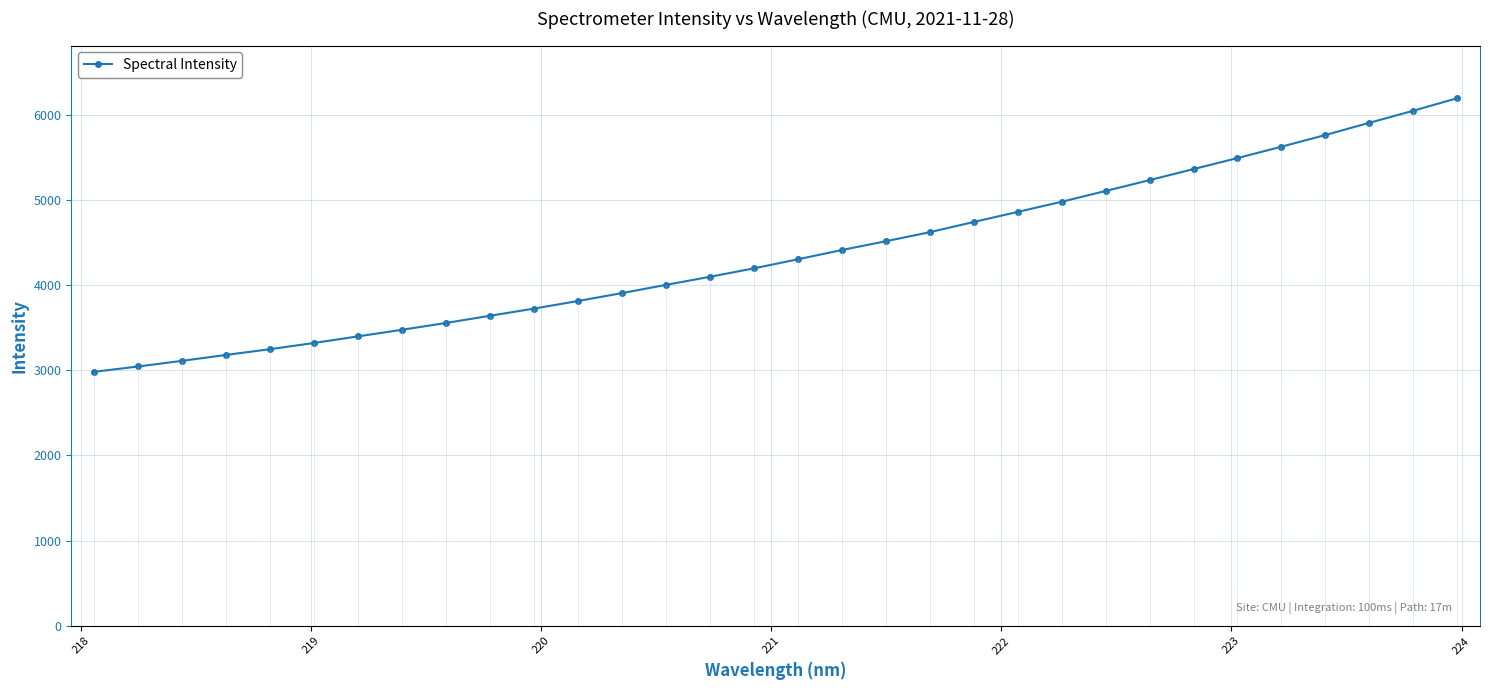

What is the difference between the maximum and minimum values?

3209.7